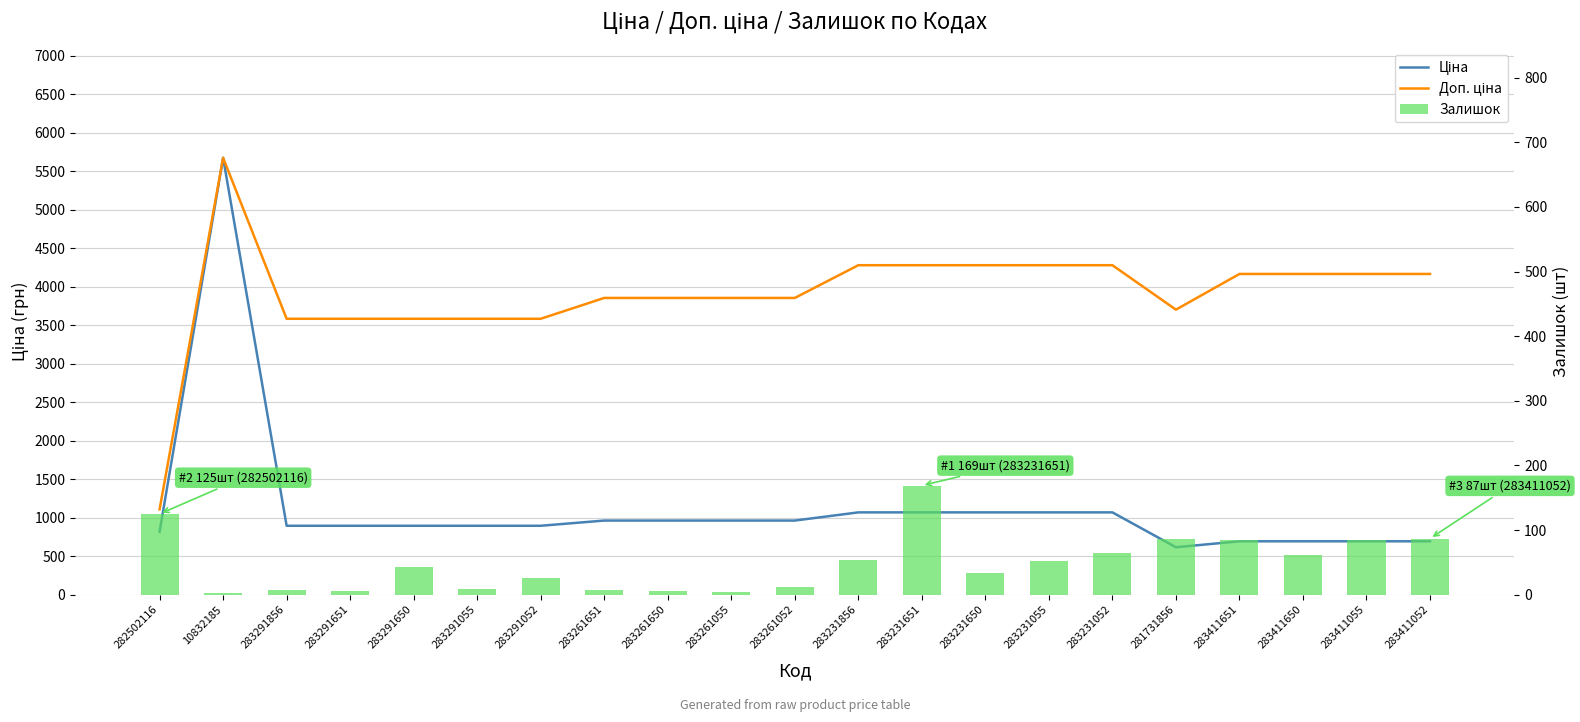

What is the sum of the Ціна values at 282502116 and 281731856?

1435.5